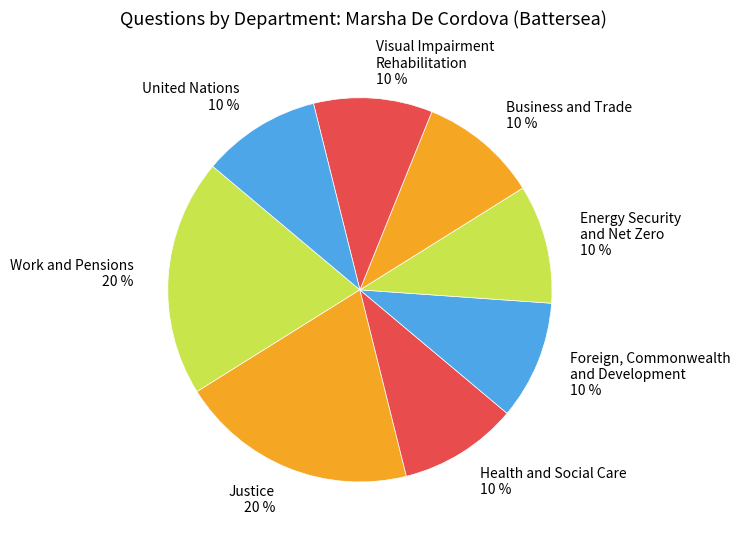

To the nearest percent, what is the average slice percentage?

12%